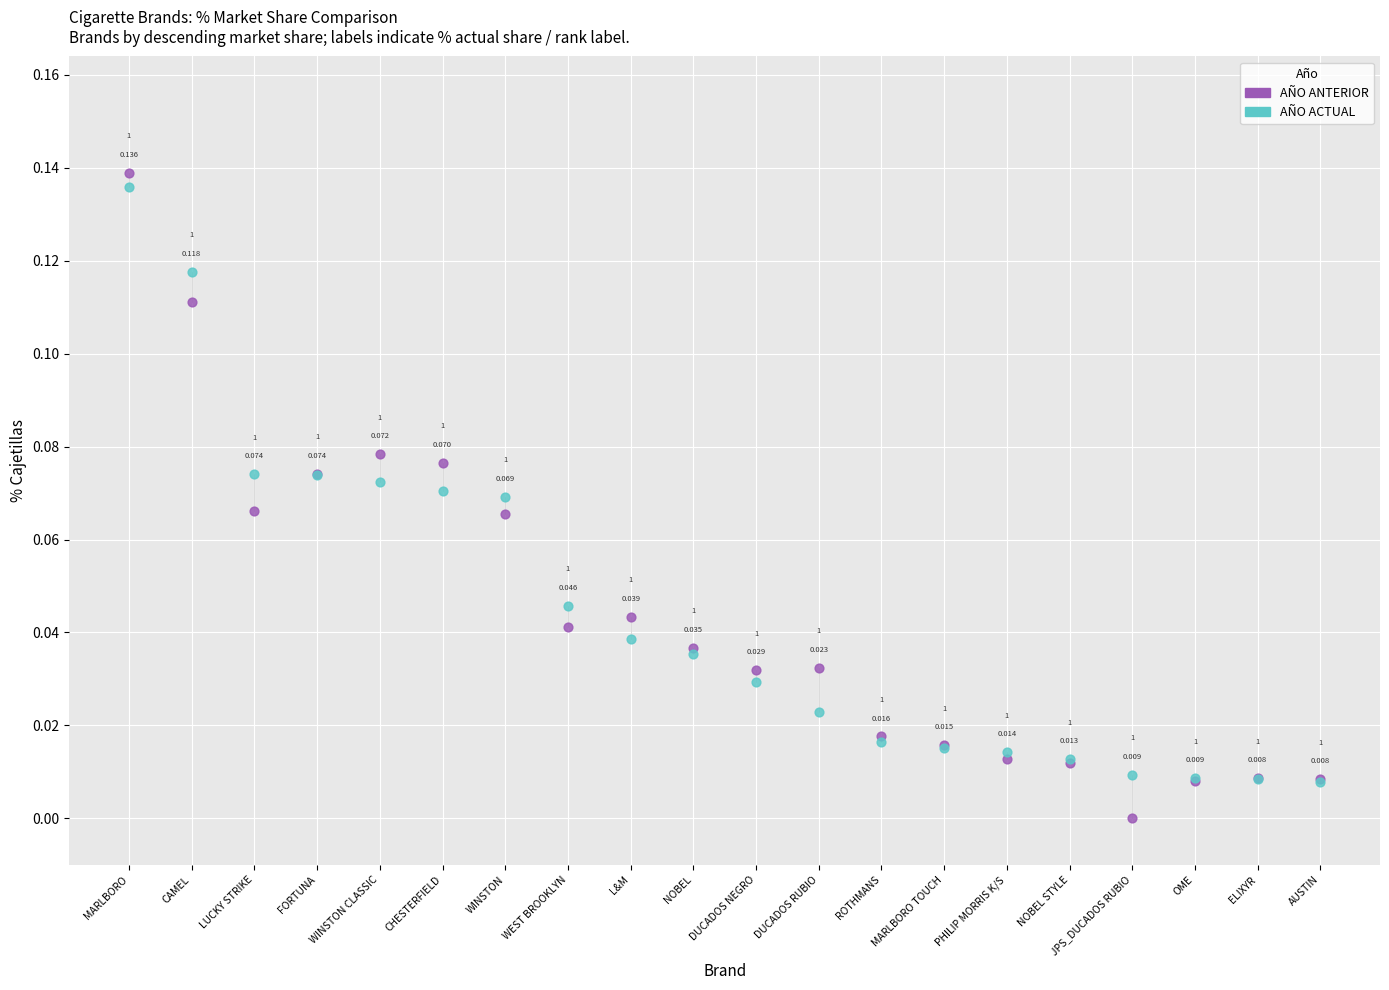

Which series reaches the maximum Y coordinate?

AÑO ANTERIOR